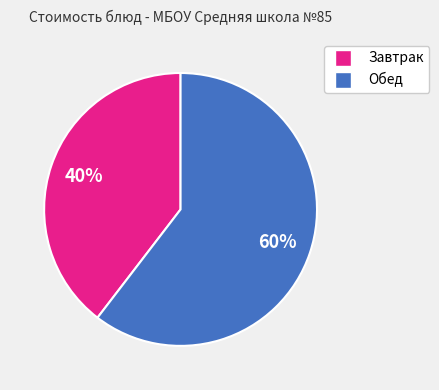

Does any single category account for the majority?

Yes